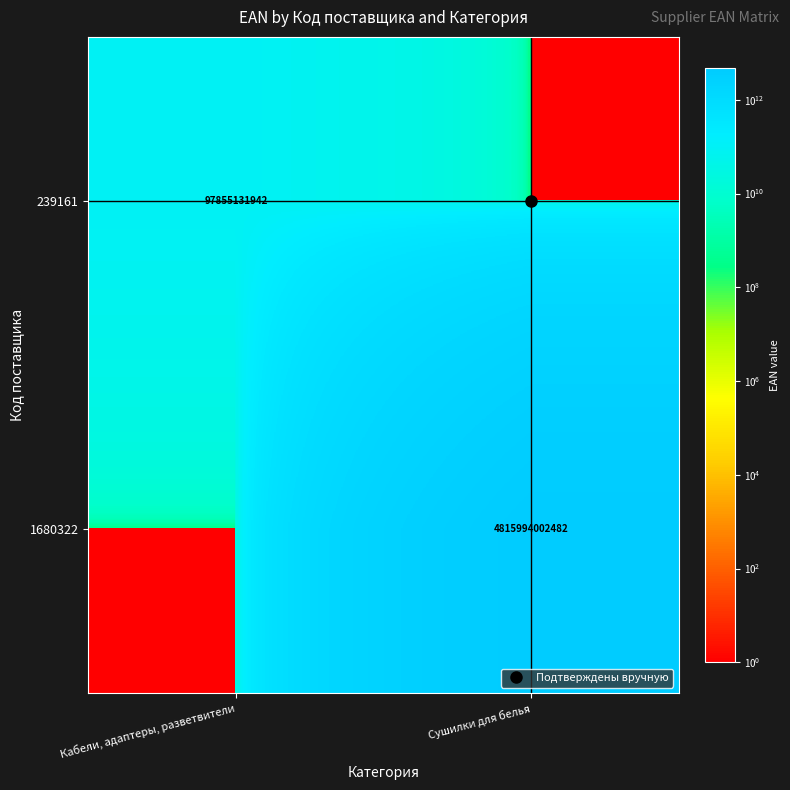

The 1680322 series shows 1 at Кабели, адаптеры, разветвители. True or false?

False